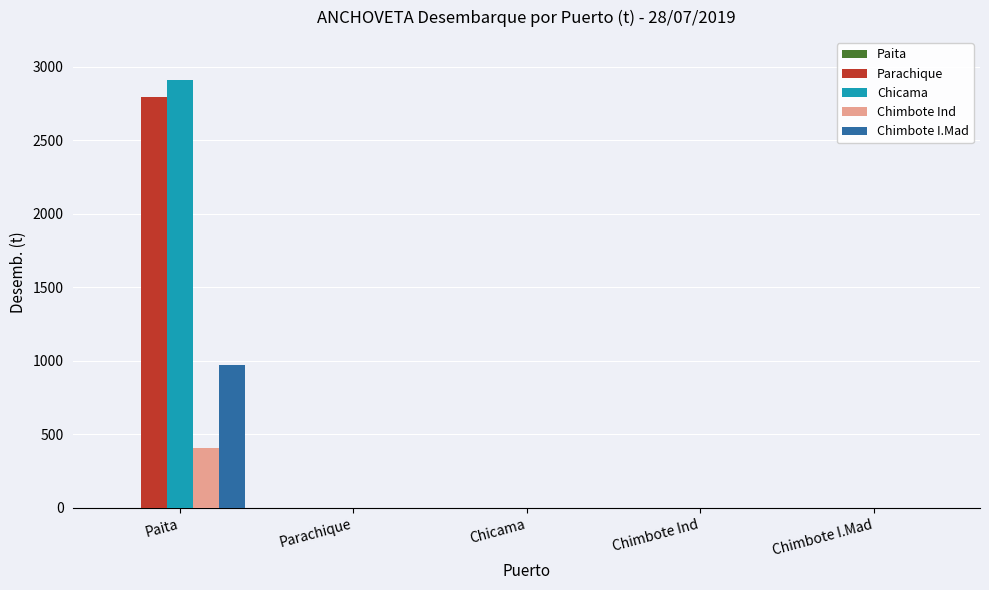

How many groups of bars are there?

5